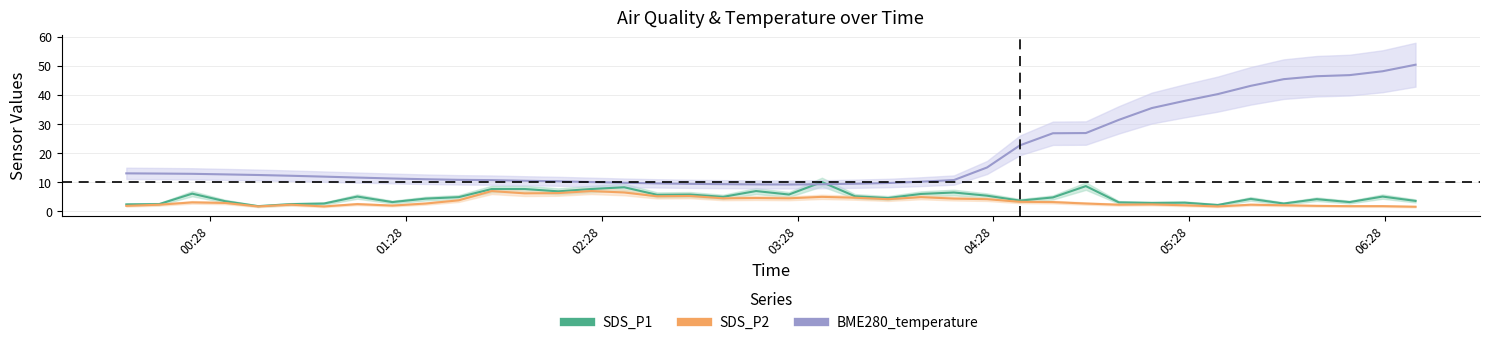

What is the value of the SDS_P2 (center) point at the 27th from the left?

4.1